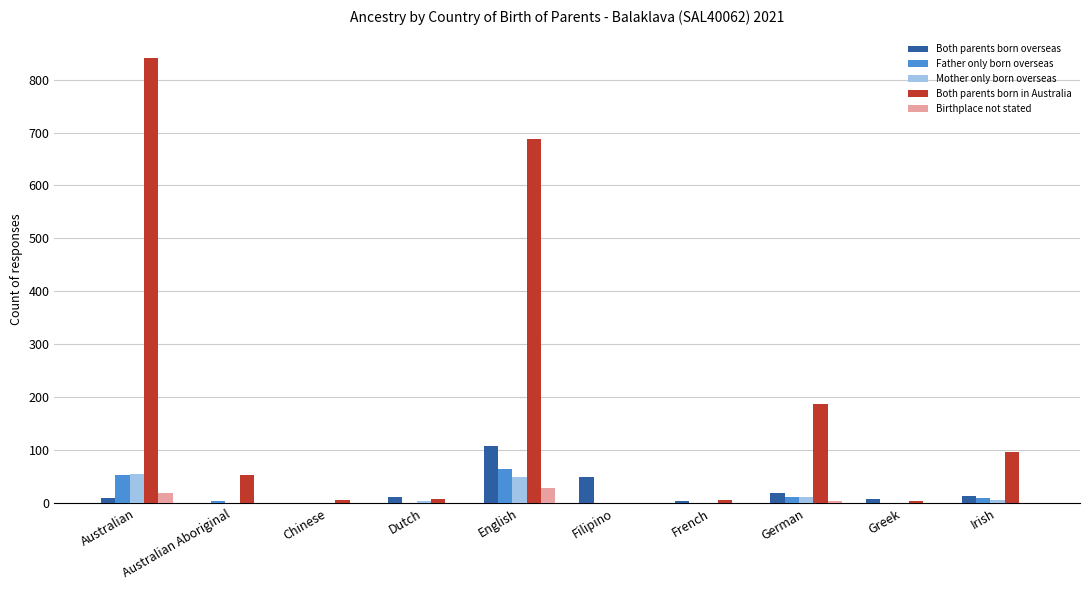

How many data points does each series have?

10